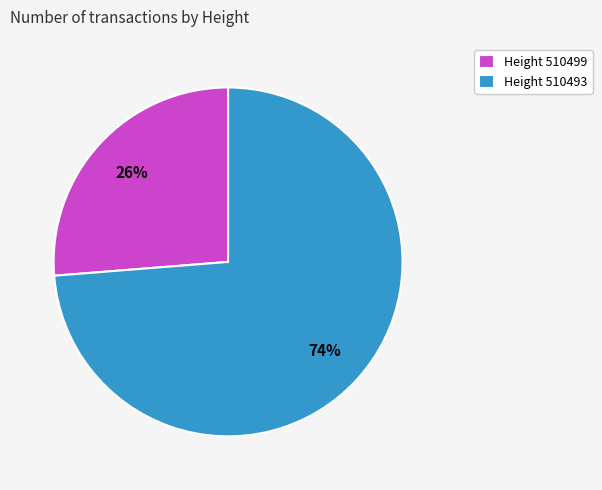

To the nearest percent, what is the average slice percentage?

50%